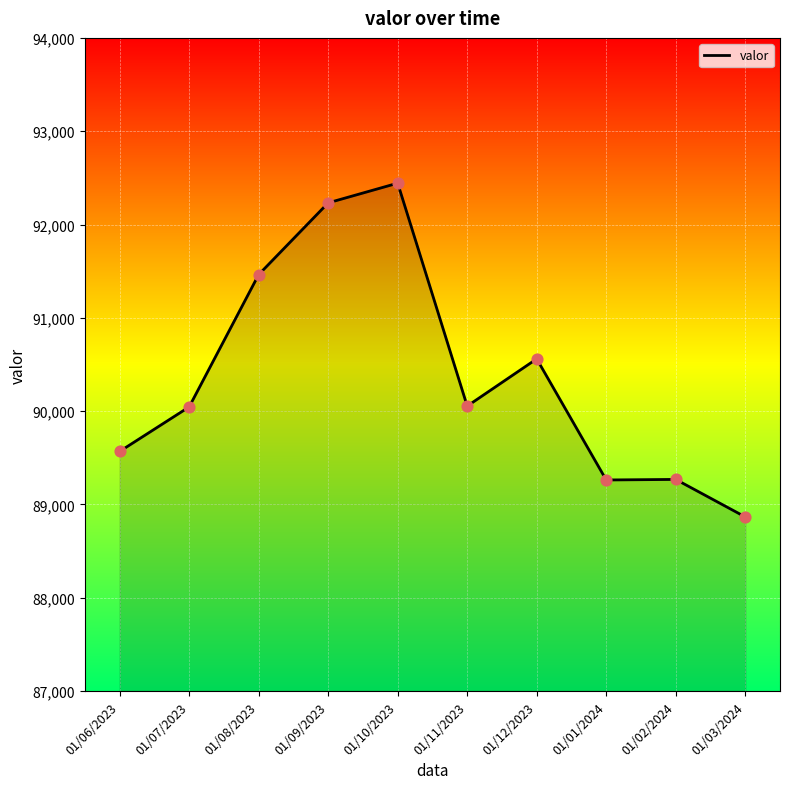

What is the change in value from 01/07/2023 to 01/09/2023?

+2187